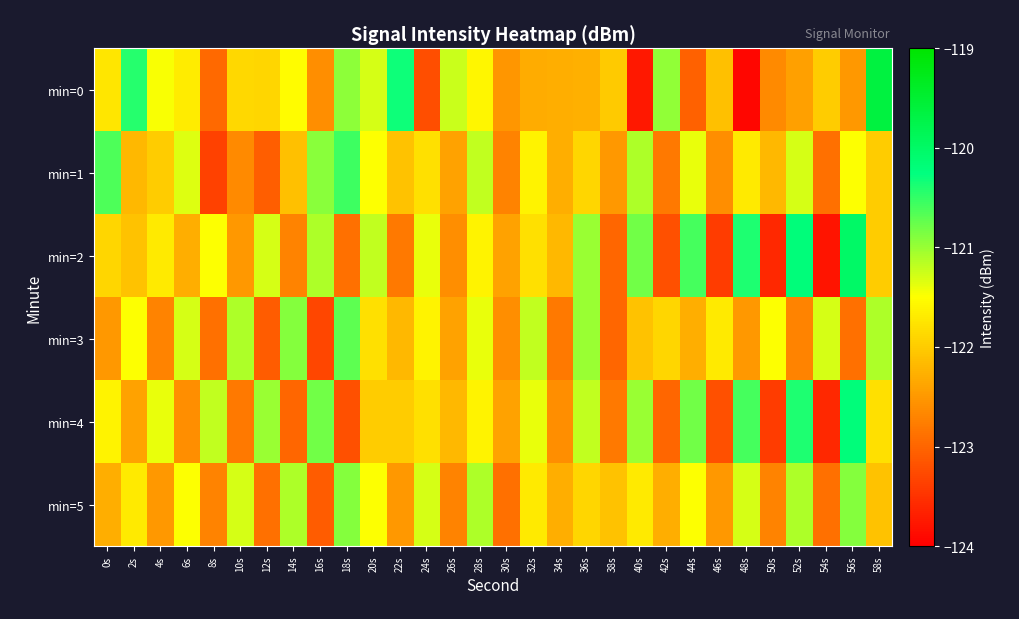

What is the maximum value shown in the chart?

-119.6